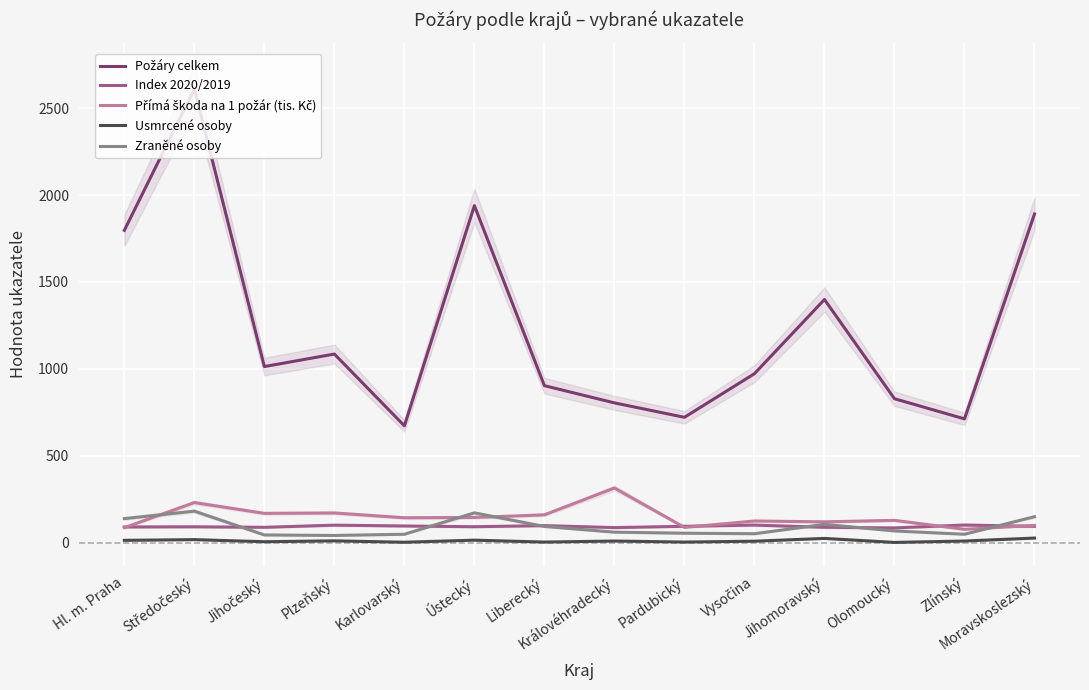

Which series has the widest spread of values?

Požáry celkem